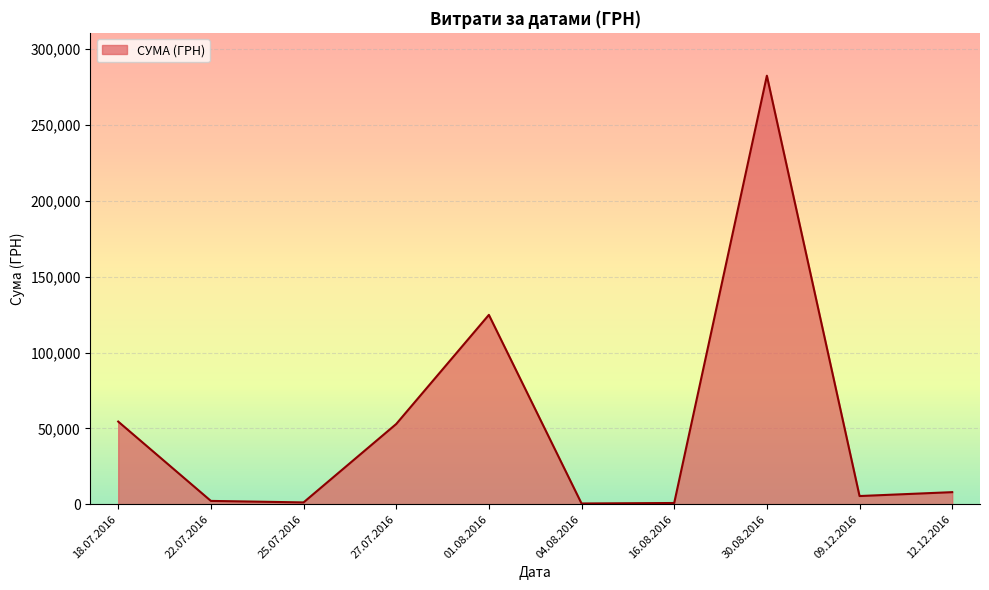

Is it true that the value at 30.08.2016 is 282495.1?

True